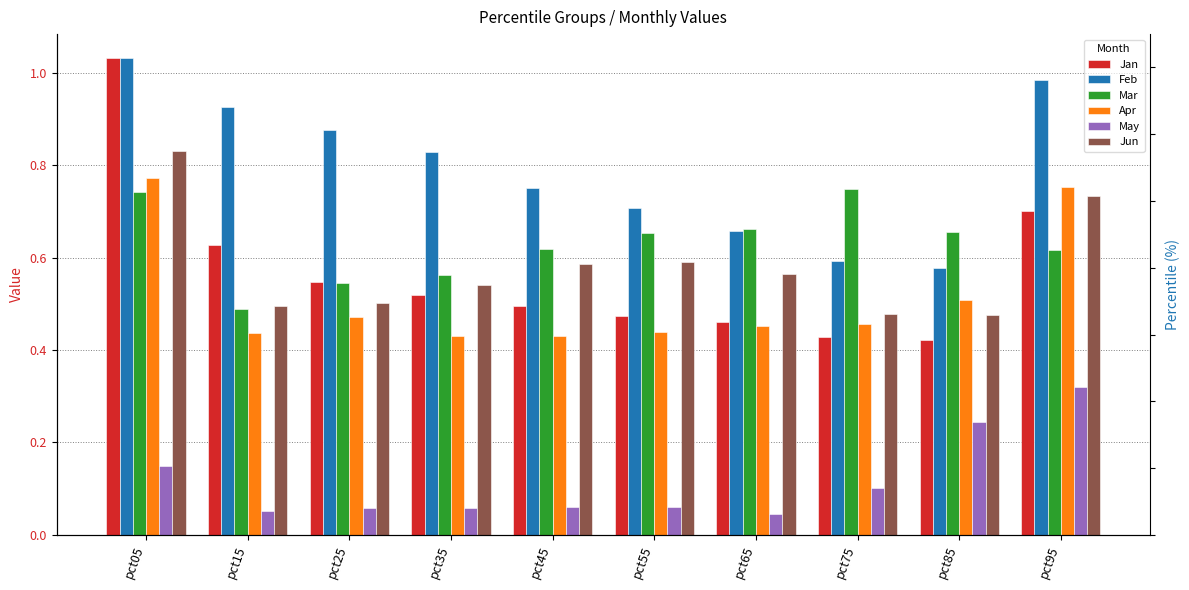

At which category is the sum across all series the highest?

pct05